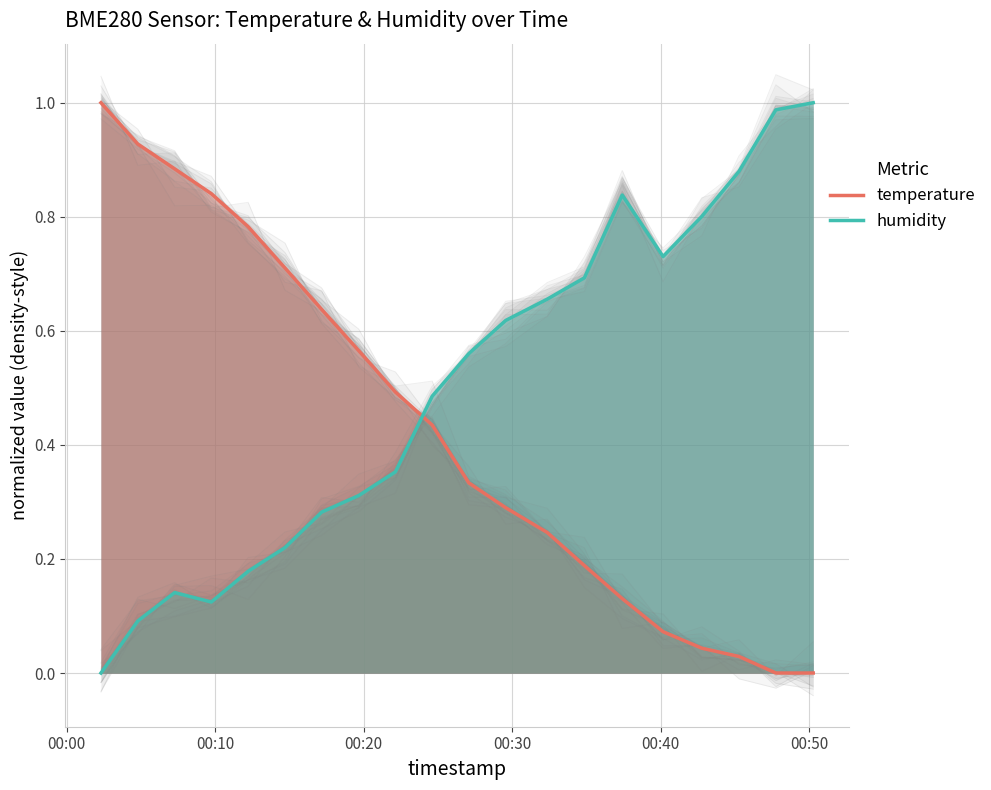

After their last crossing, which series has the higher values: humidity or temperature?

humidity